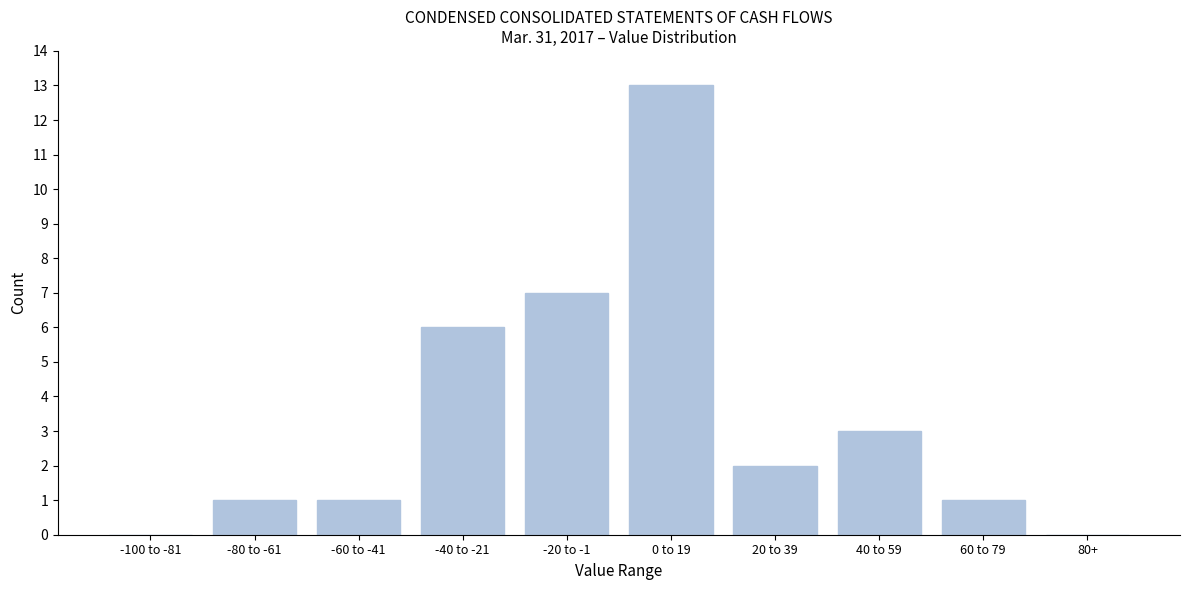

Reading left to right, list all the values displayed in this chart.

-100 to -81=0	-80 to -61=1	-60 to -41=1	-40 to -21=6	-20 to -1=7	0 to 19=13	20 to 39=2	40 to 59=3	60 to 79=1	80+=0